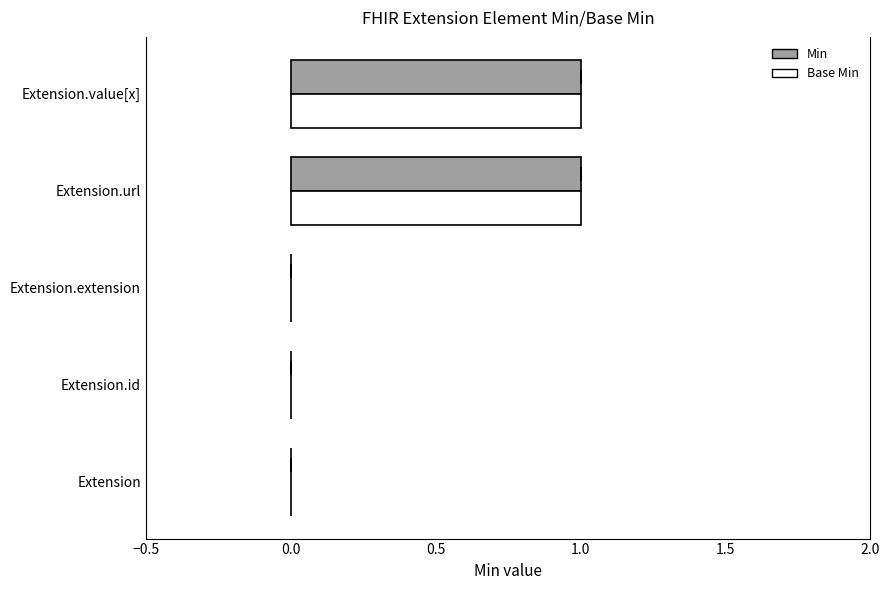

Between −0.5 and 1.0, which is larger?

1.0